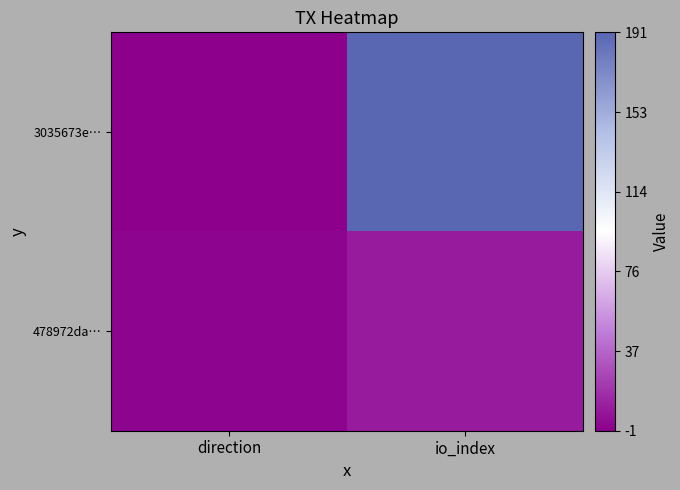

How many categories are shown in the chart?

2